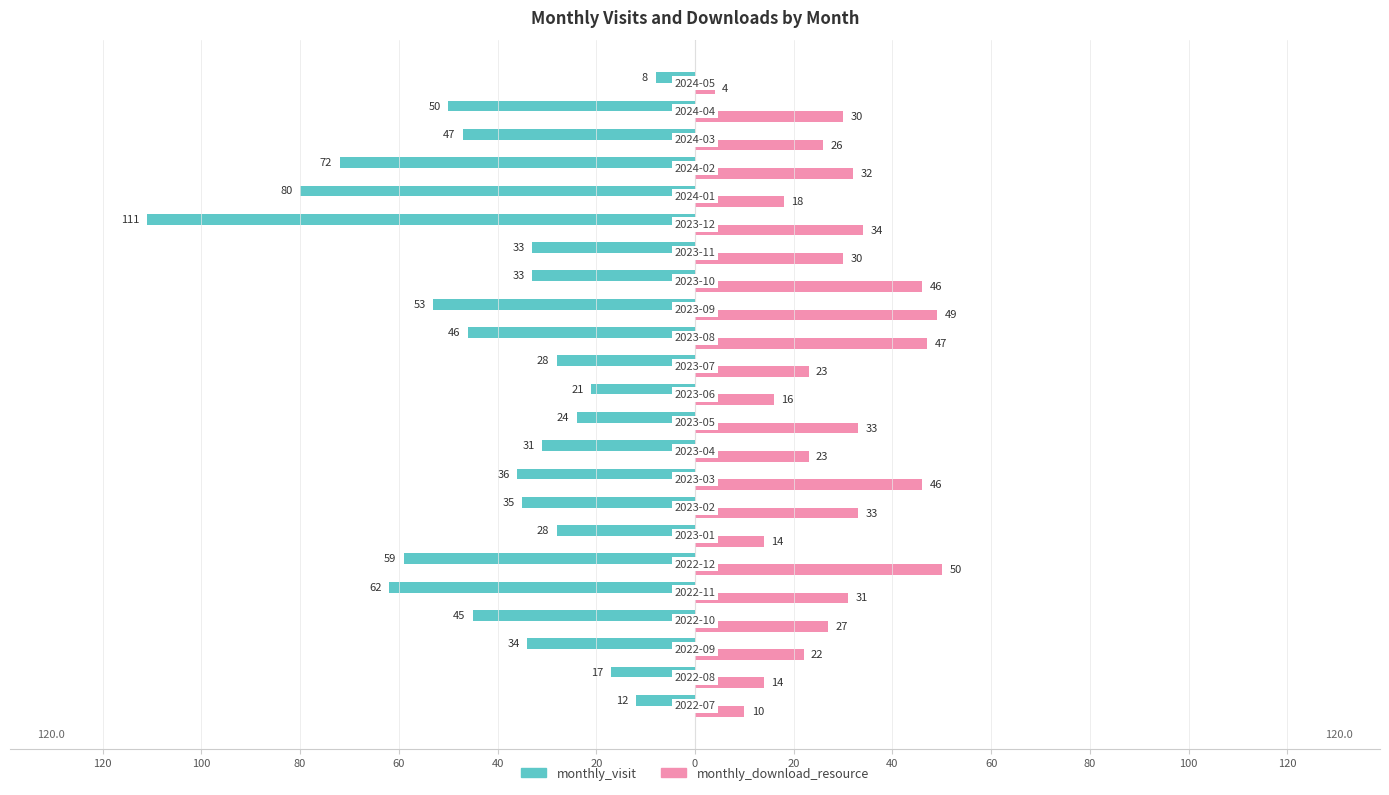

What are all the series names shown in the legend?

monthly_visit, monthly_download_resource